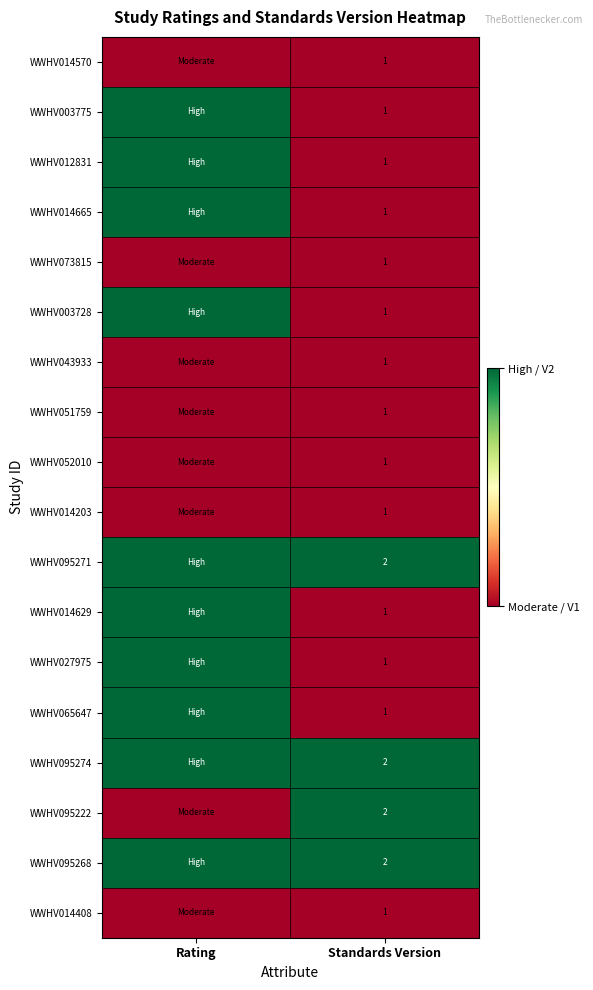

Is the value of WWHV095271 at Standards Version greater than the value of WWHV014629 at Standards Version?

Yes